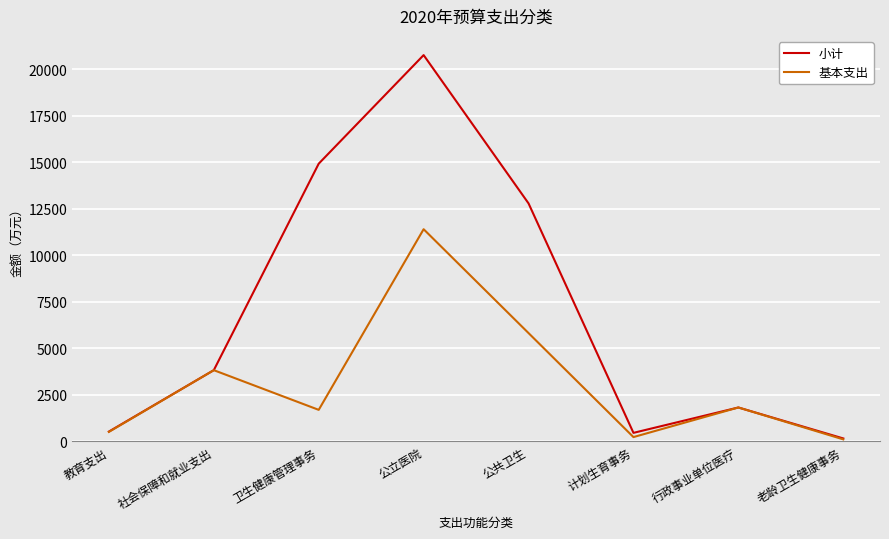

What are all the series names shown in the legend?

小计, 基本支出